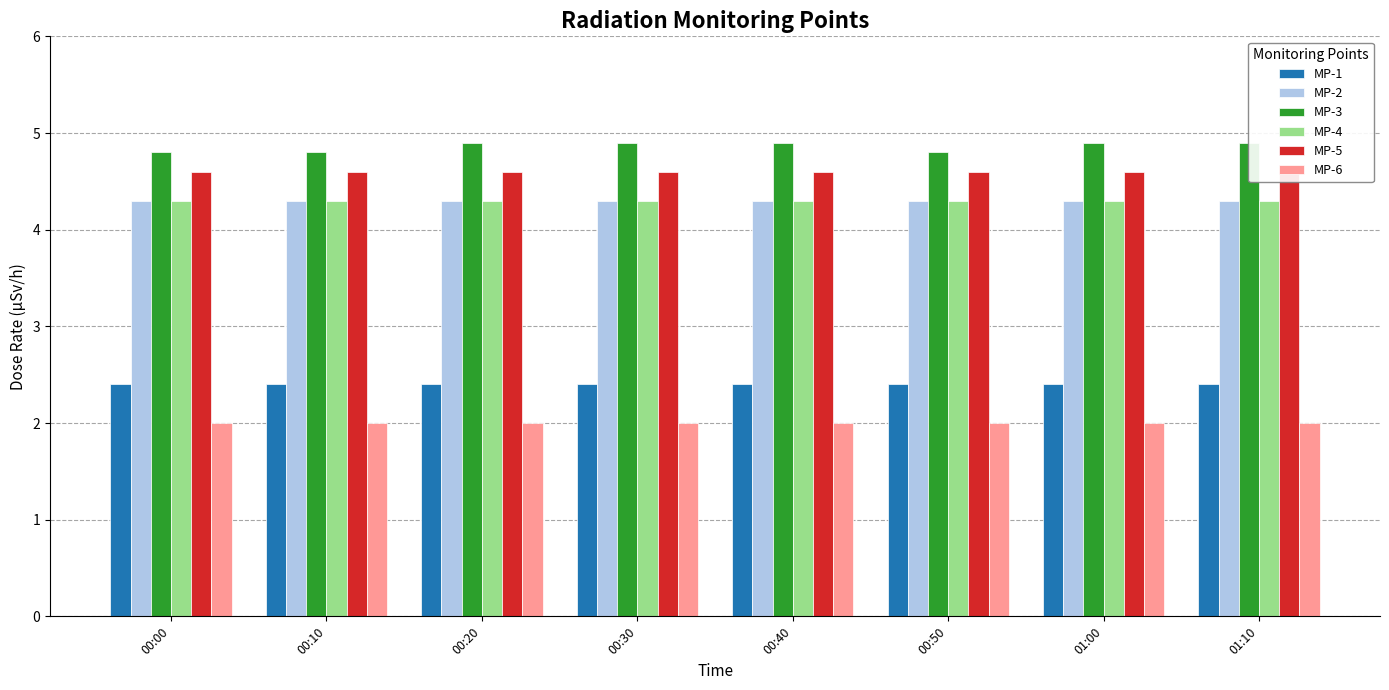

What is the label of the 5th bar from the right?

00:30